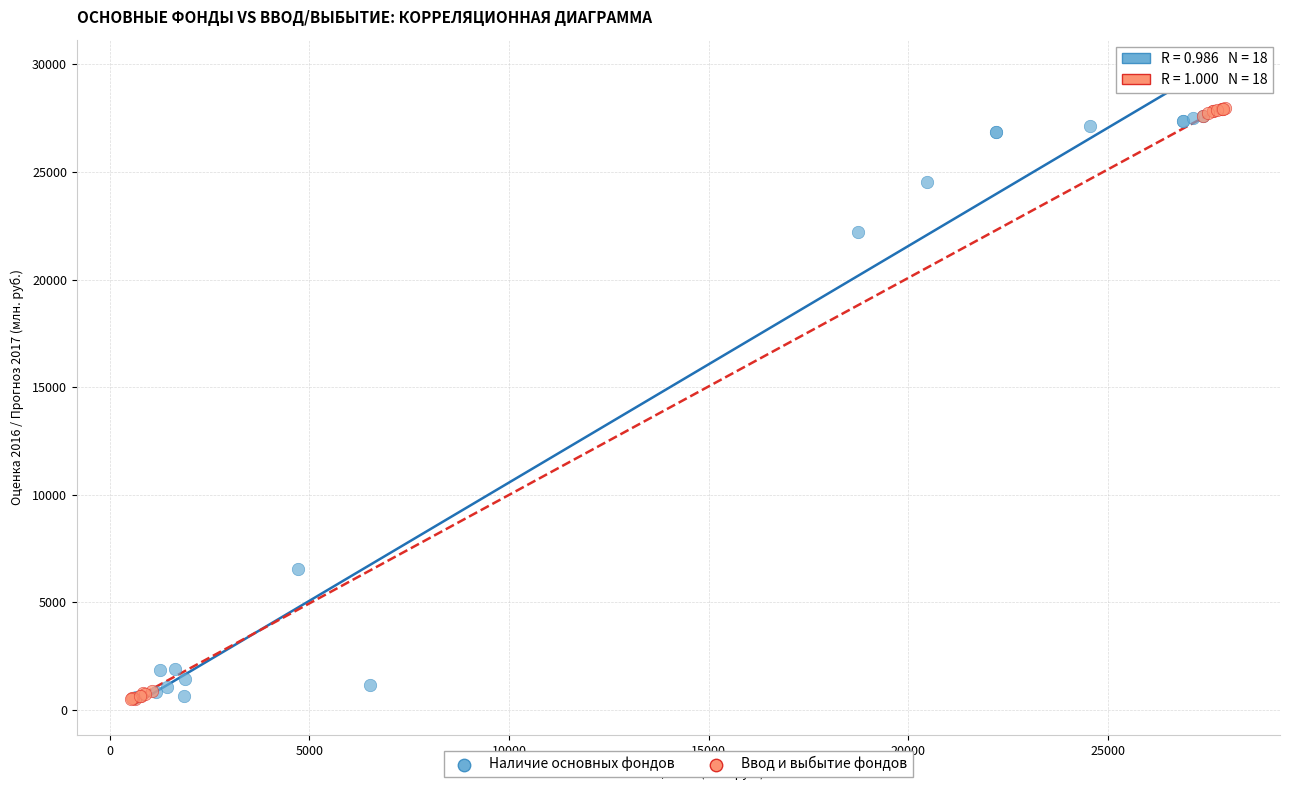

Which series has the largest Y range (max minus min)?

Ввод и выбытие фондов